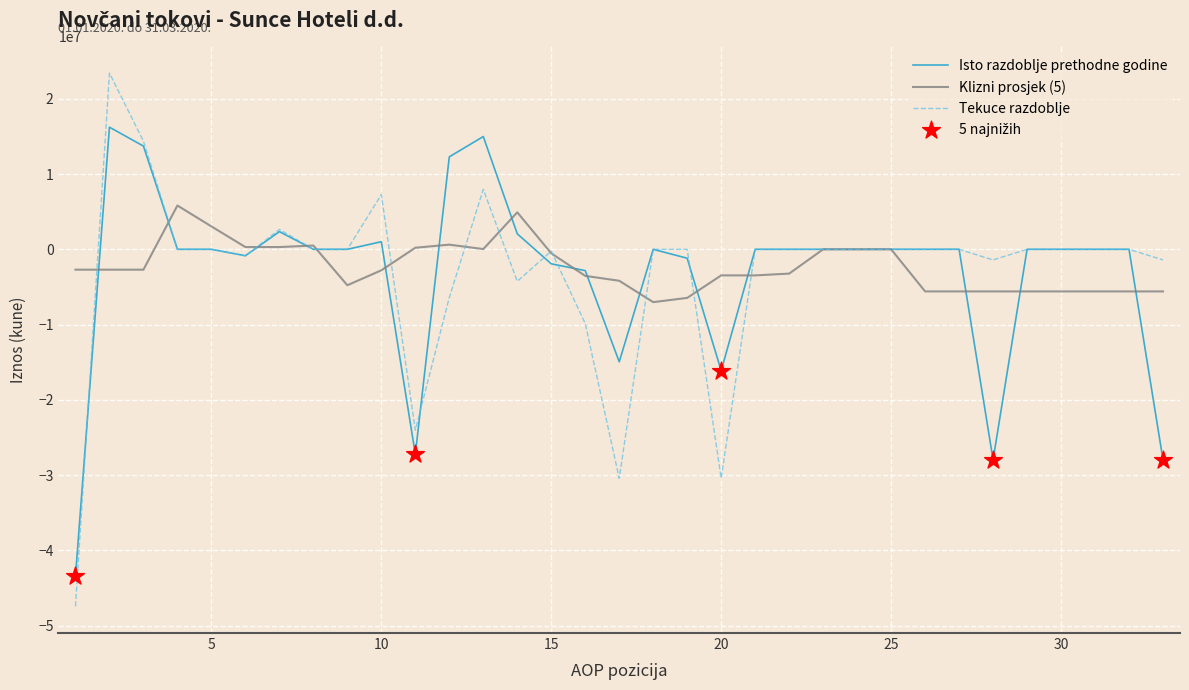

List the series in order of their peak value, highest first.

Tekuce razdoblje, Isto razdoblje prethodne godine, Klizni prosjek (5)